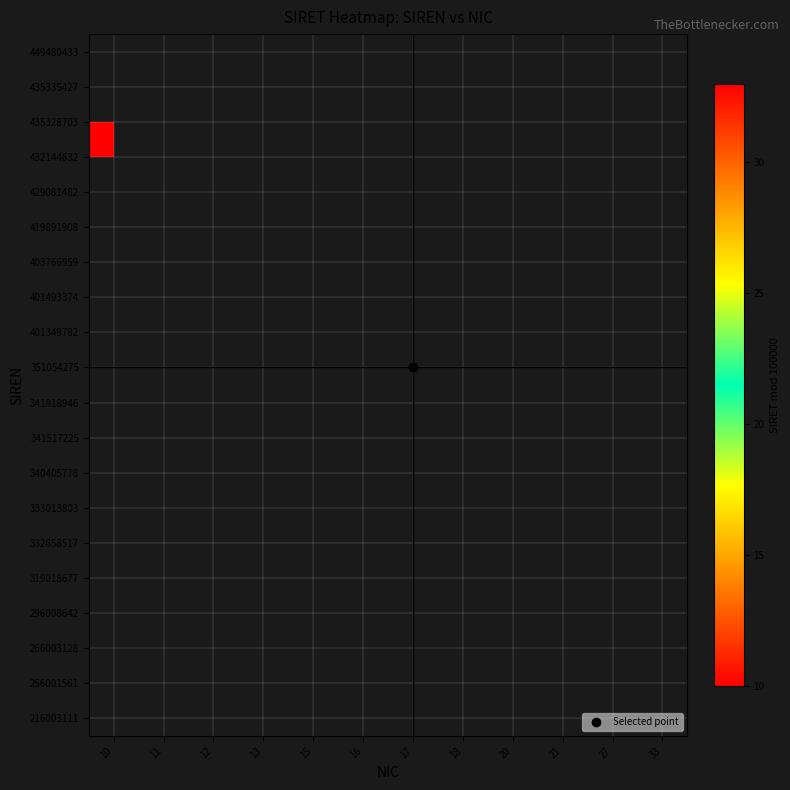

Which has a higher value, 33 or 17?

17